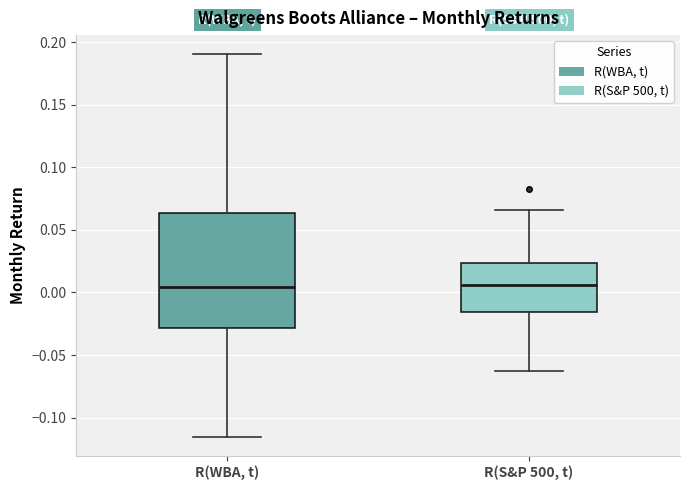

Reading left to right, transcribe this box plot: for each box, give where its median line is, the range the box spans, and where its two whiskers end, as read against the y-axis. The values are not printed on the chart, so give them approximately, as read against the axis.

R(WBA, t): median 0.005, box -0.030 to 0.065, whiskers -0.115 to 0.190
R(S&P 500, t): median 0.005, box -0.015 to 0.025, whiskers -0.065 to 0.065